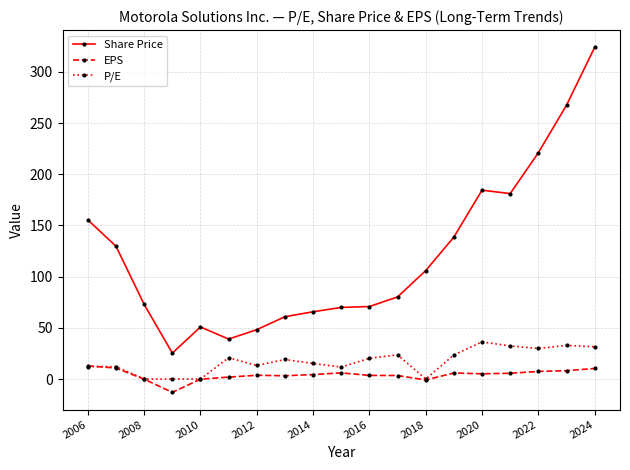

What is the value of the EPS point at the 2nd from the left?

10.7